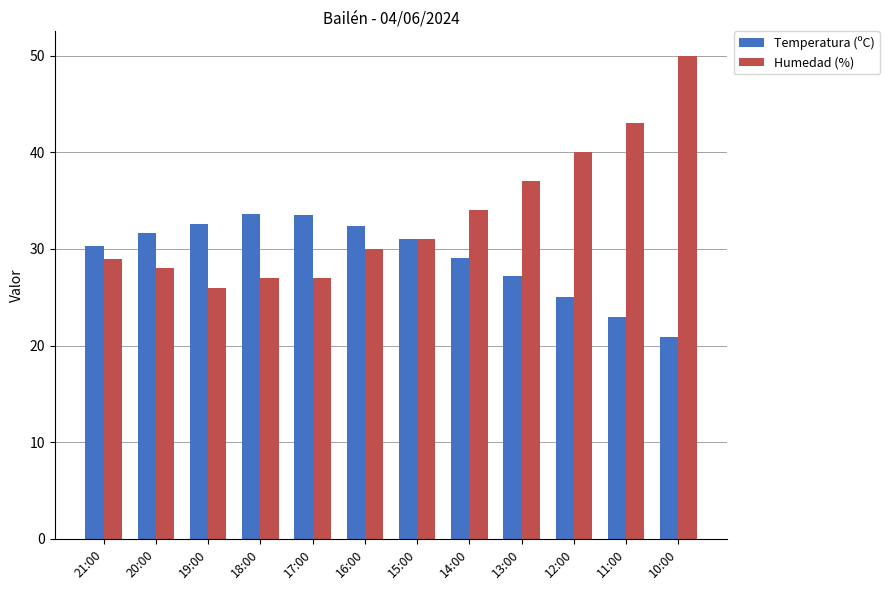

What is the sum of all Humedad (%) values?

402.0